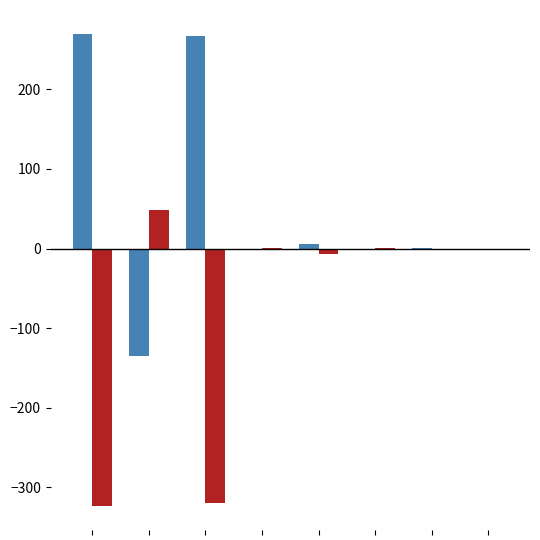

What is the greatest value displayed?

270.0